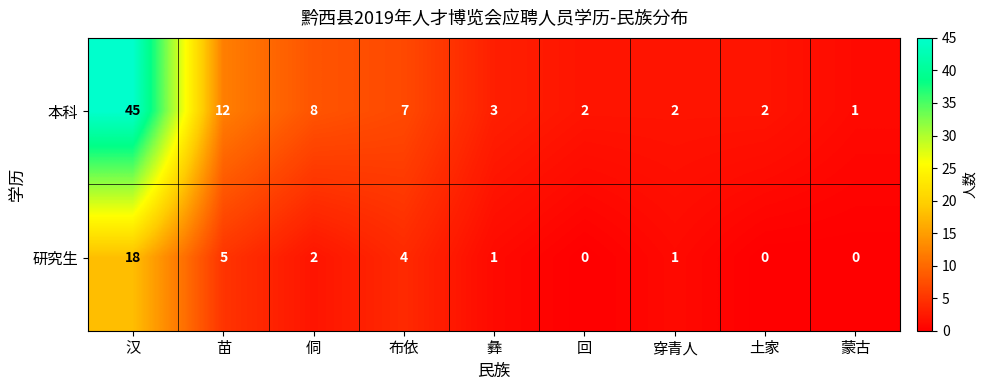

The 本科 series shows 1 at 回. True or false?

False